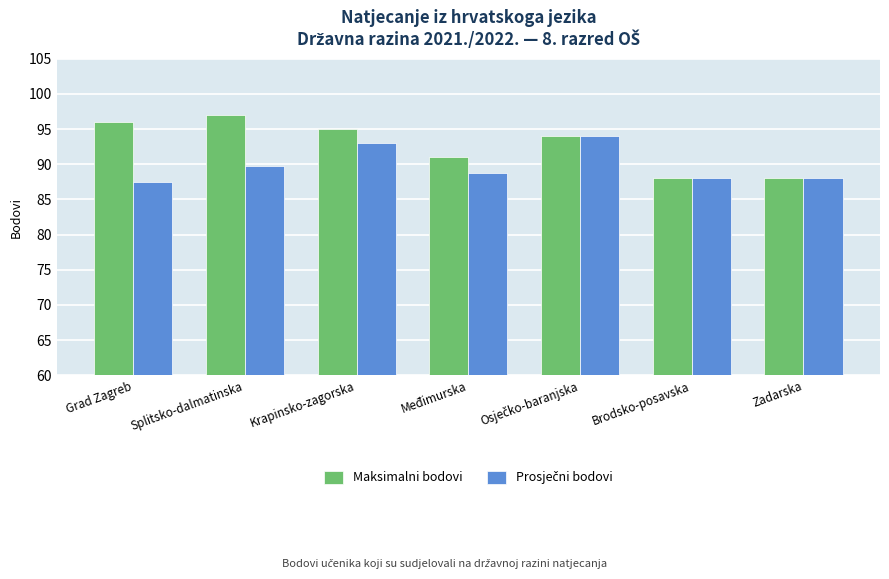

Which series changed the most between Međimurska and Zadarska?

Maksimalni bodovi